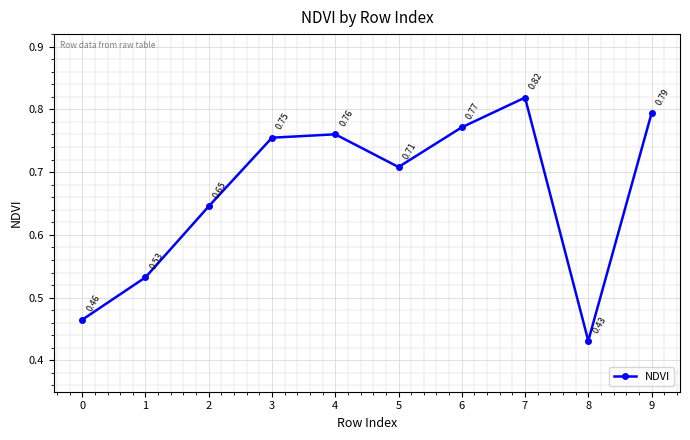

At which label is the value closest to 0?

8